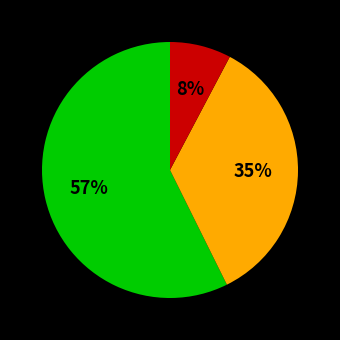

To the nearest percent, what is the average slice percentage?

33%